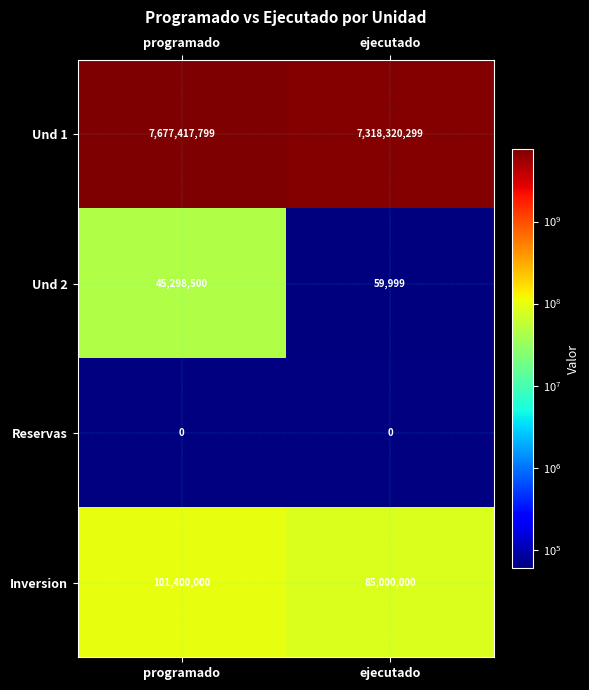

At which label is Und 2 closest to 22679249?

ejecutado